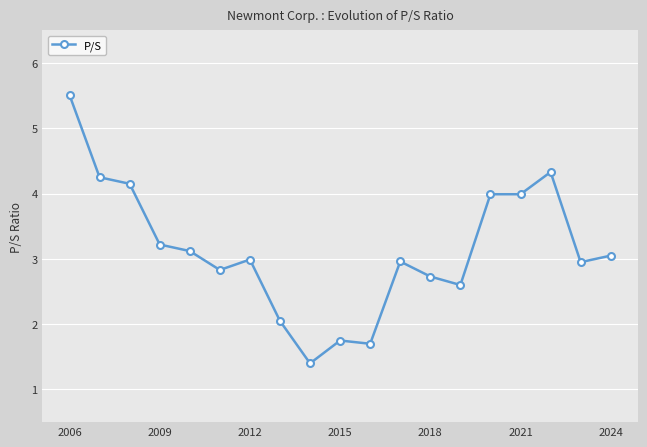

What is the value of the 7th point from the left?

3.0